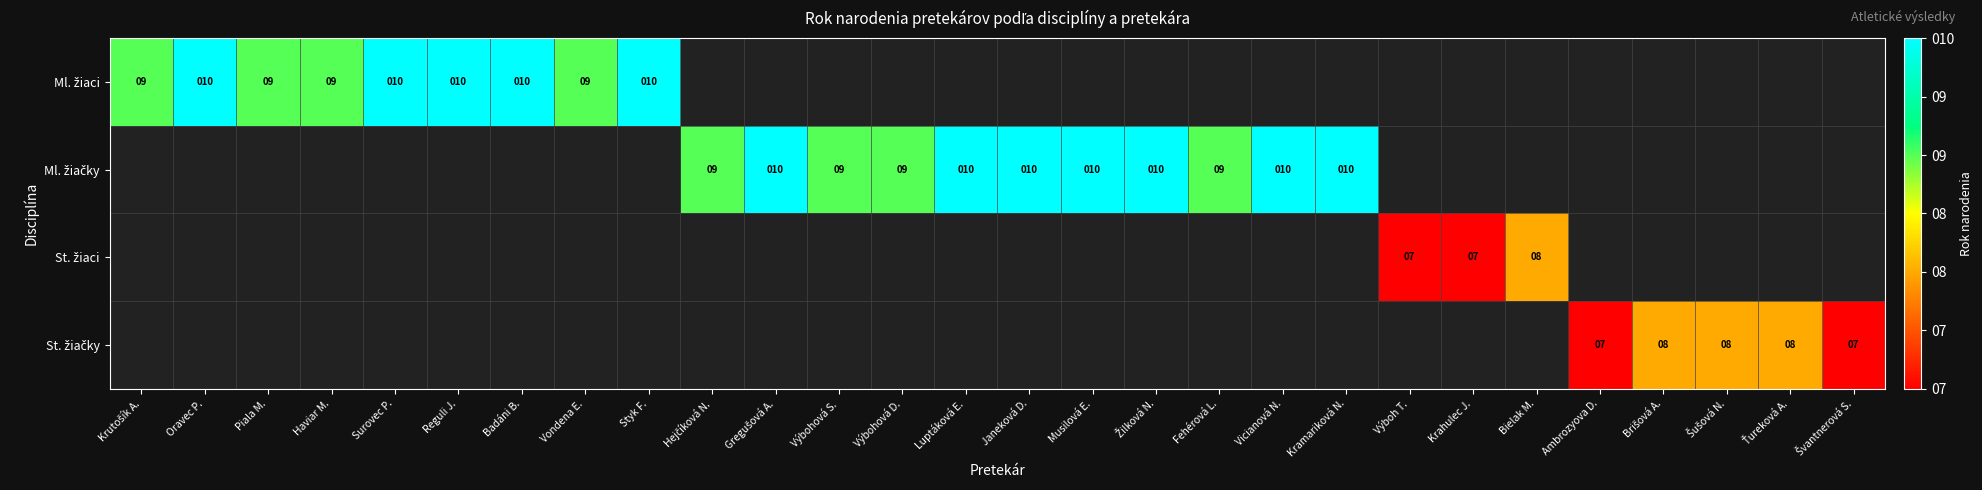

What is the difference between the Ml. žiačky values at Vicianová N. and Šušová N.?

10